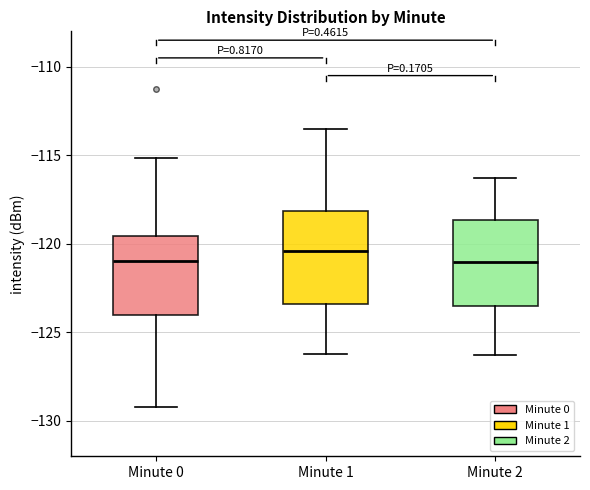

Where is the upper edge of the box for Minute 2 on the y-axis? The values are not printed on the chart, so give them approximately, as read against the axis.

-118.5